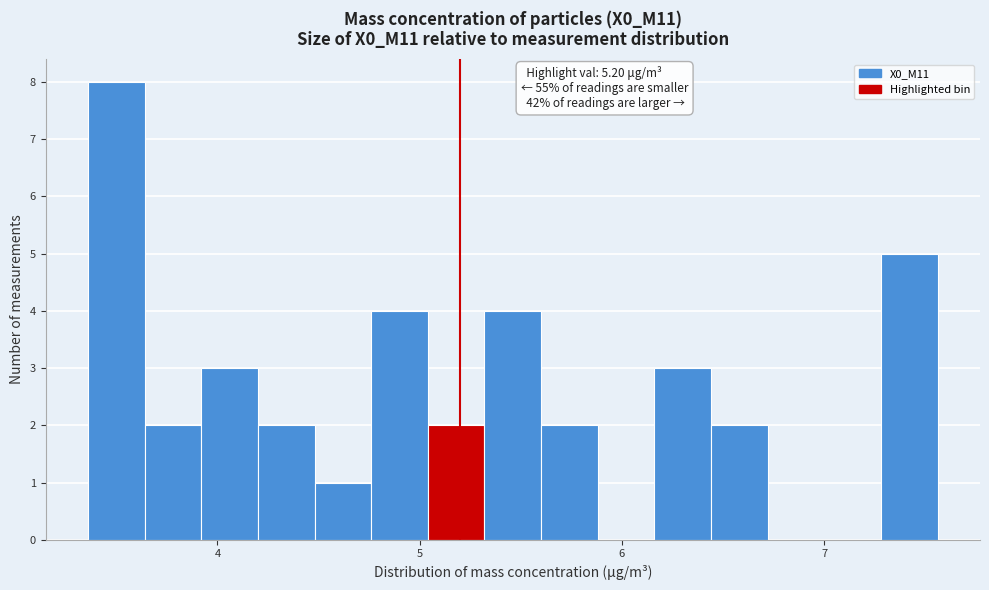

Around what value on the x-axis is the tallest bar? Give the approximate position of its centre, as read against the axis.

3.5